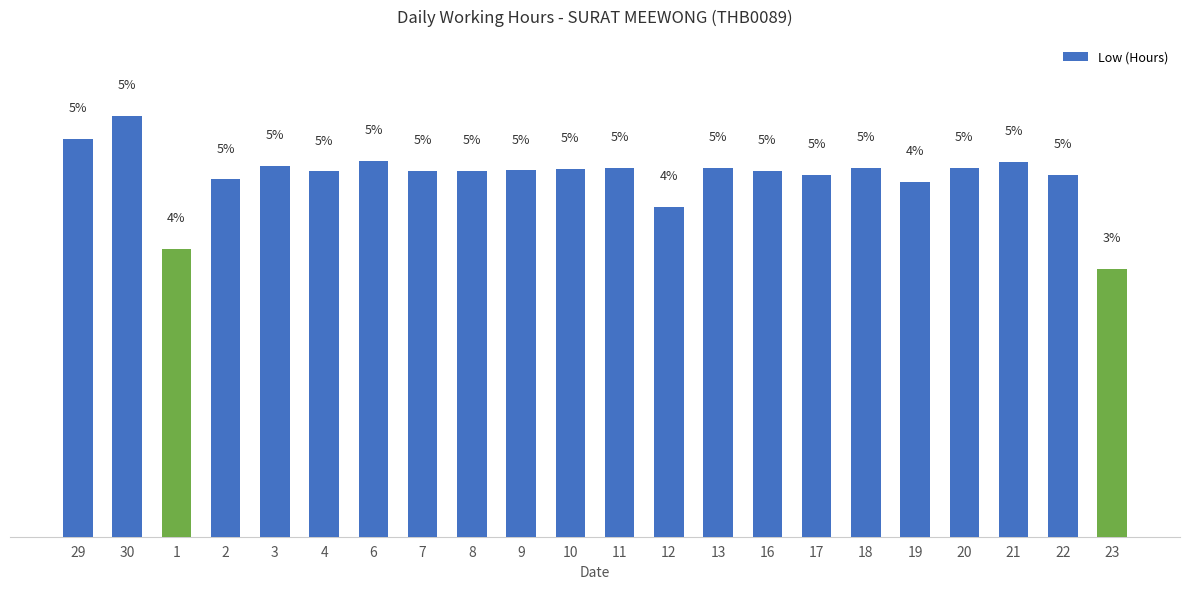

Reading left to right, transcribe all the data shown in this chart.

29=5.0	30=5.3	1=3.6	2=4.5	3=4.7	4=4.6	6=4.7	7=4.6	8=4.6	9=4.6	10=4.6	11=4.6	12=4.2	13=4.6	16=4.6	17=4.6	18=4.7	19=4.5	20=4.6	21=4.7	22=4.6	23=3.4